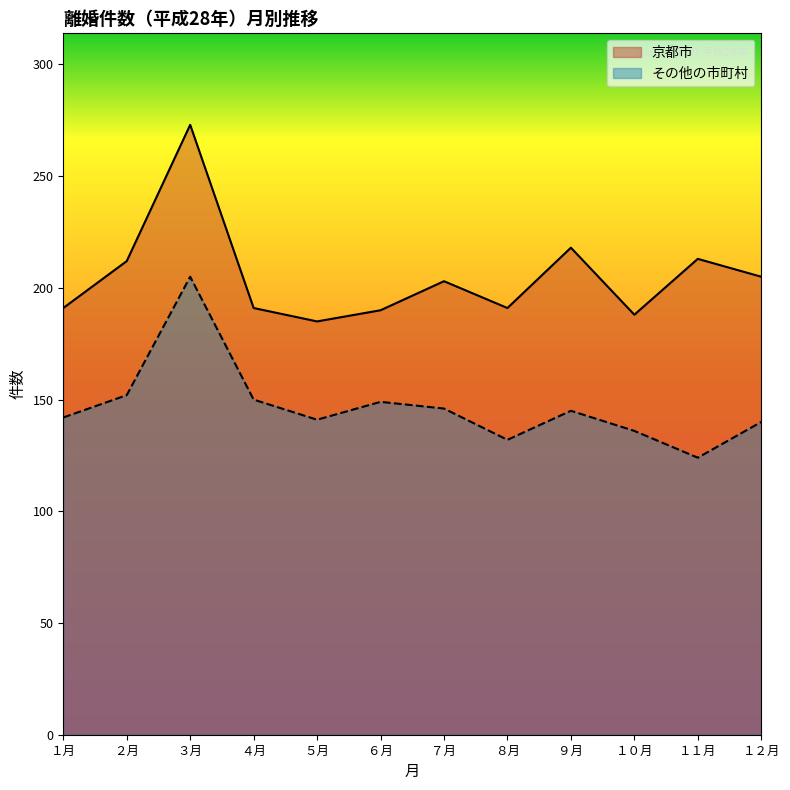

Reading right to left, extract all data points from this chart.

京都市: 205	213	188	218	191	203	190	185	191	273	212	191
その他の市町村: 140	124	136	145	132	146	149	141	150	205	152	142